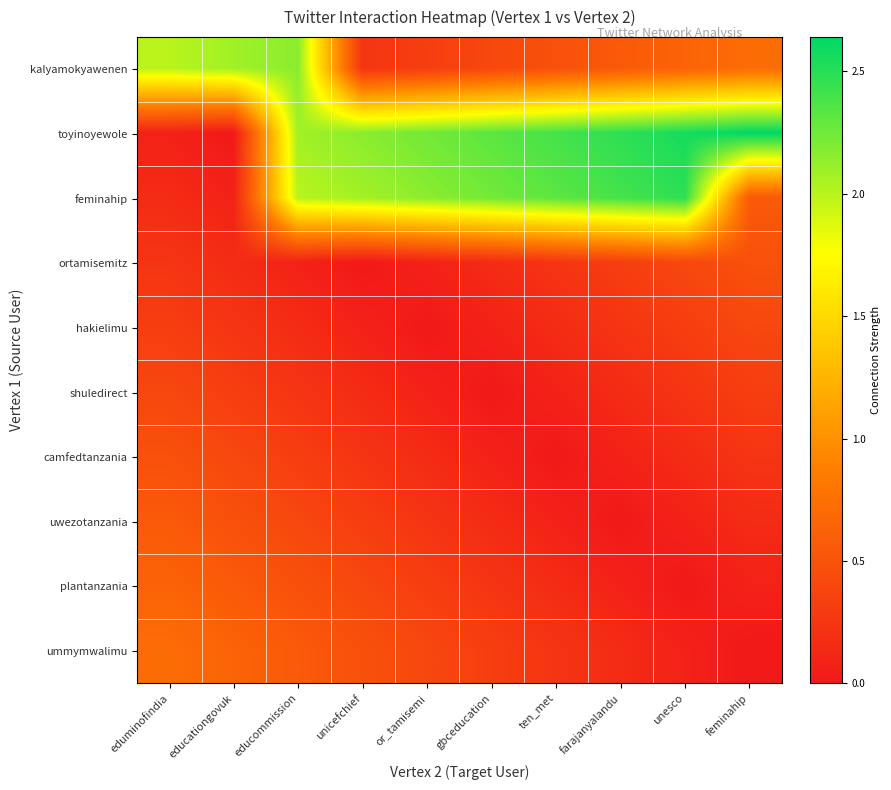

Which series has the largest total across all categories?

toyinoyewole